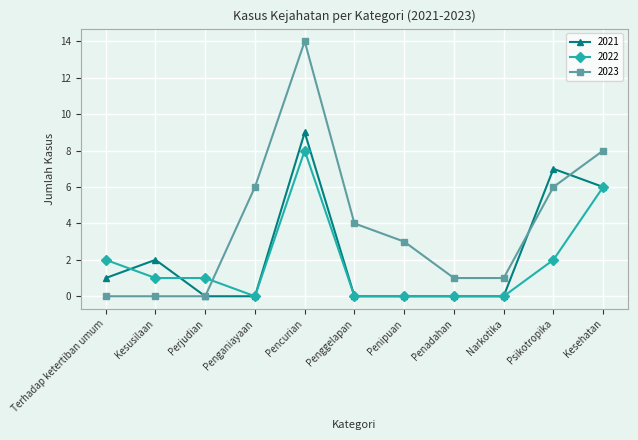

Does the chart have visible grid lines?

Yes